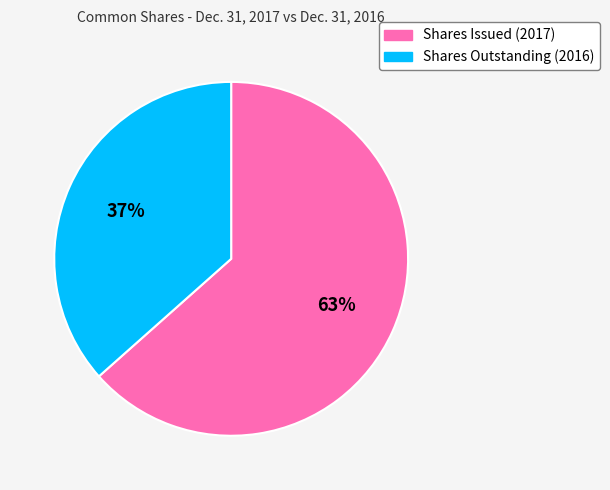

The Shares Issued (2017) slice represents 63% of the pie. True or false?

True